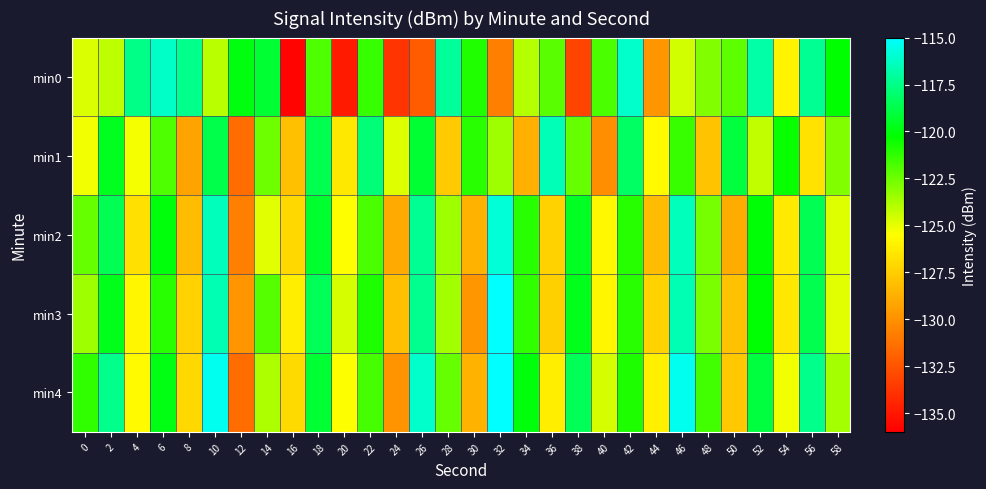

Reading right to left, what are all the values shown in this chart?

min0: 58=-120.3	56=-117.3	54=-126.0	52=-116.9	50=-122.2	48=-122.9	46=-124.6	44=-129.8	42=-116.1	40=-121.7	38=-133.2	36=-122.1	34=-124.0	32=-130.7	30=-121.0	28=-117.1	26=-132.1	24=-133.9	22=-121.3	20=-134.9	18=-121.9	16=-135.8	14=-119.2	12=-119.9	10=-124.1	8=-117.4	6=-116.2	4=-117.5	2=-124.1	0=-124.7
min1: 58=-122.9	56=-126.7	54=-120.5	52=-124.2	50=-119.0	48=-127.9	46=-121.5	44=-125.7	42=-118.2	40=-130.1	38=-122.3	36=-116.5	34=-128.8	32=-123.5	30=-121.1	28=-127.7	26=-119.2	24=-124.8	22=-117.8	20=-126.4	18=-118.6	16=-128.1	14=-122.5	12=-131.5	10=-118.7	8=-129.3	6=-121.9	4=-125.3	2=-119.6	0=-125.2
min2: 58=-124.8	56=-118.6	54=-126.3	52=-120.1	50=-128.9	48=-122.7	46=-116.5	44=-128.2	42=-121.0	40=-125.8	38=-119.6	36=-127.3	34=-121.1	32=-115.9	30=-128.7	28=-123.5	26=-117.2	24=-129.0	22=-121.8	20=-125.6	18=-119.3	16=-127.1	14=-124.9	12=-130.7	10=-116.5	8=-128.2	6=-120.0	4=-126.8	2=-118.6	0=-122.3
min3: 58=-124.9	56=-118.7	54=-126.5	52=-120.2	50=-128.0	48=-122.8	46=-116.6	44=-127.3	42=-121.1	40=-125.9	38=-119.7	36=-127.5	34=-121.2	32=-115.0	30=-129.8	28=-123.6	26=-117.3	24=-128.1	22=-120.9	20=-124.7	18=-118.5	16=-126.2	14=-122.0	12=-129.8	10=-116.6	8=-127.3	6=-121.1	4=-125.9	2=-119.7	0=-123.5
min4: 58=-123.7	56=-117.5	54=-125.2	52=-119.0	50=-127.8	48=-121.6	46=-115.3	44=-126.1	42=-120.9	40=-124.7	38=-118.5	36=-126.2	34=-120.0	32=-114.8	30=-128.6	28=-122.3	26=-116.1	24=-129.9	22=-121.7	20=-125.5	18=-119.2	16=-127.0	14=-123.8	12=-131.6	10=-115.3	8=-127.1	6=-119.9	4=-125.7	2=-117.5	0=-121.2